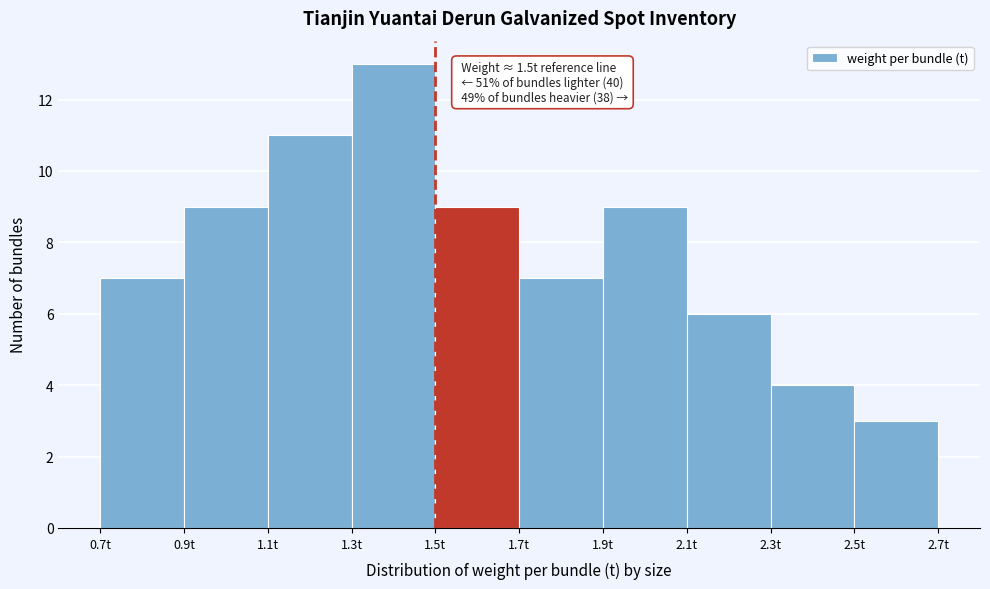

Over which range of the x-axis is the bar tallest?

1.3 to 1.5